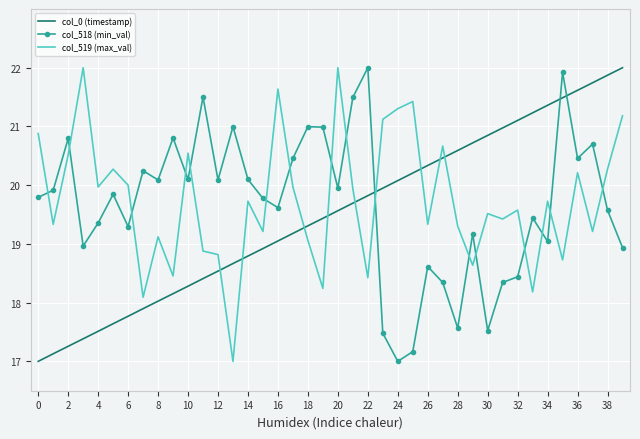

True or false: col_519 (max_val) and col_0 (timestamp) cross at least once.

True